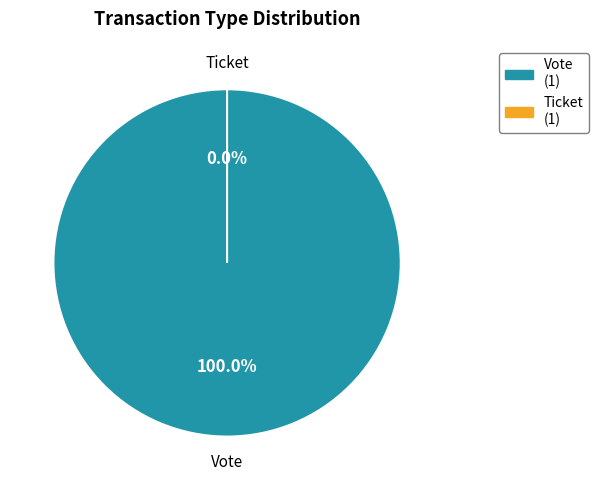

The Vote slice represents 99% of the pie. True or false?

False